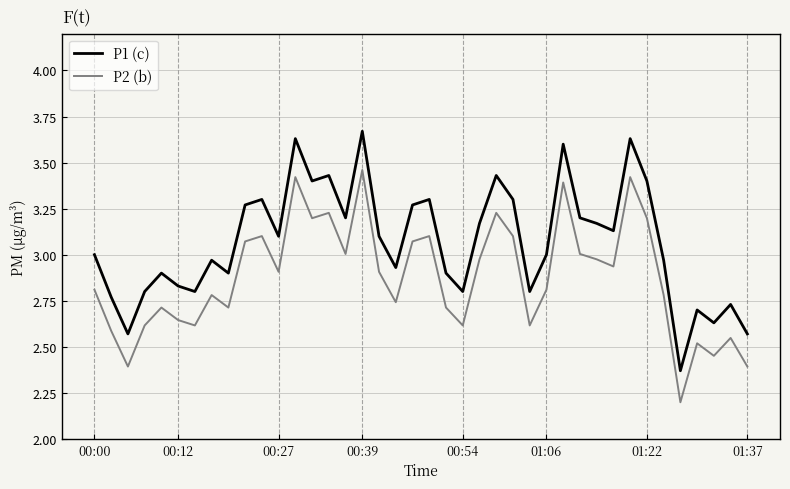

List the series in order of their overall mean, highest first.

P1 (c), P2 (b)